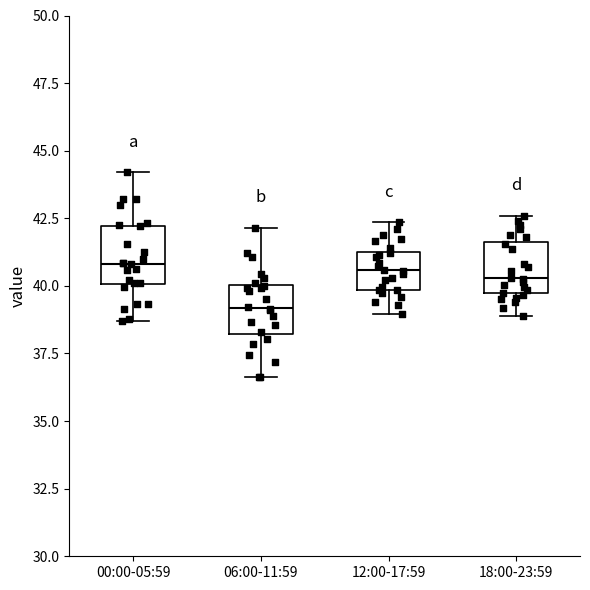

Reading left to right, transcribe this box plot: for each box, give where its median line is, the range the box spans, and where its two whiskers end, as read against the y-axis. The values are not printed on the chart, so give them approximately, as read against the axis.

00:00-05:59: median 41.0, box 40.0 to 42.0, whiskers 38.5 to 44.0
06:00-11:59: median 39.0, box 38.0 to 40.0, whiskers 36.5 to 42.0
12:00-17:59: median 40.5, box 40.0 to 41.5, whiskers 39.0 to 42.5
18:00-23:59: median 40.5, box 39.5 to 41.5, whiskers 39.0 to 42.5